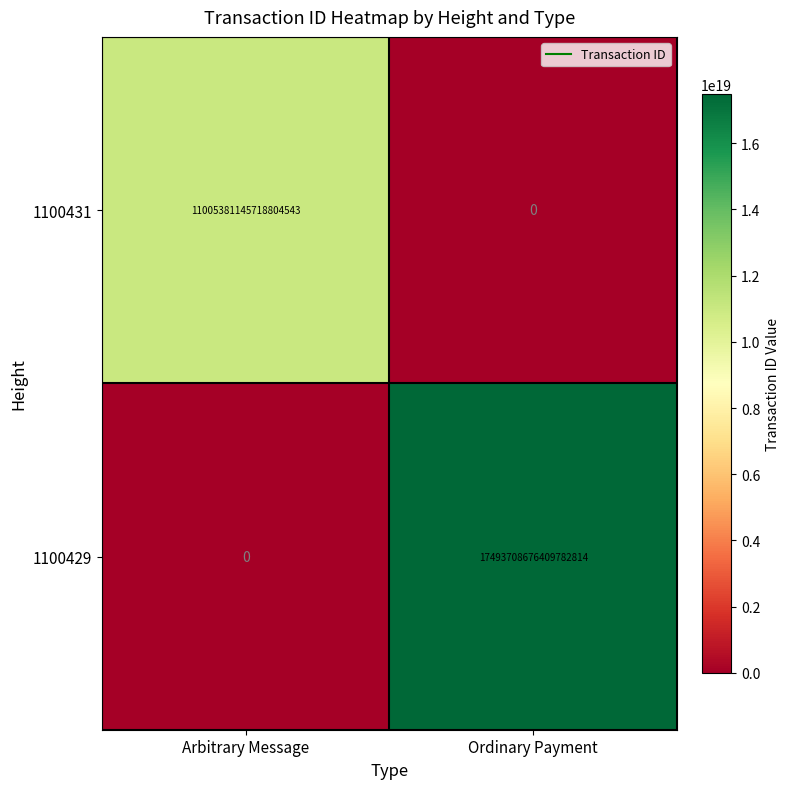

Rank the series by their average value, from highest to lowest.

1100429, 1100431